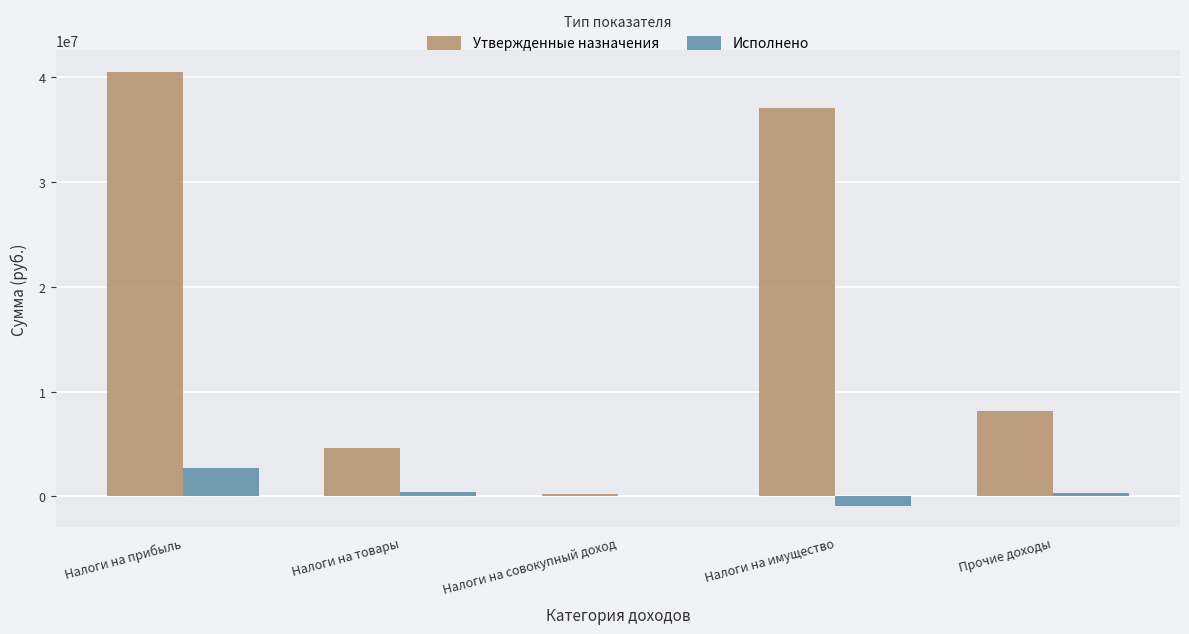

Are the bars grouped side by side (vs. stacked)?

Yes